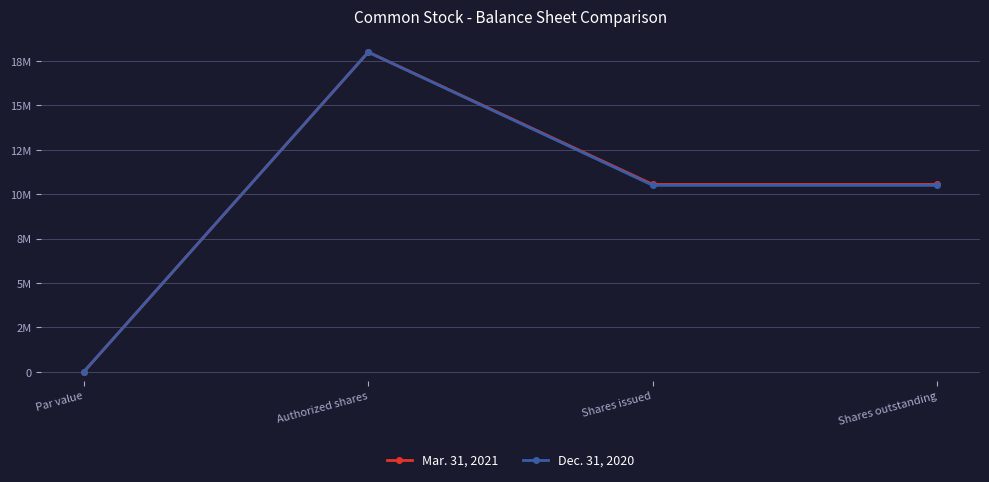

Reading left to right, what are all the values shown in this chart?

Mar. 31, 2021: Par value=0	Authorized shares=18000000	Shares issued=10550393	Shares outstanding=10550393
Dec. 31, 2020: Par value=0	Authorized shares=18000000	Shares issued=10500758	Shares outstanding=10500758